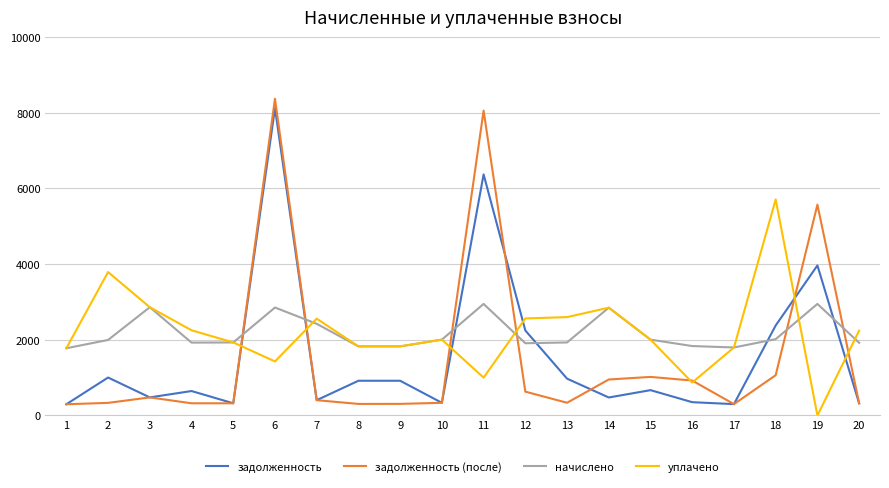

Is the value of начислено at 7 greater than the value of задолженность (после) at 6?

No